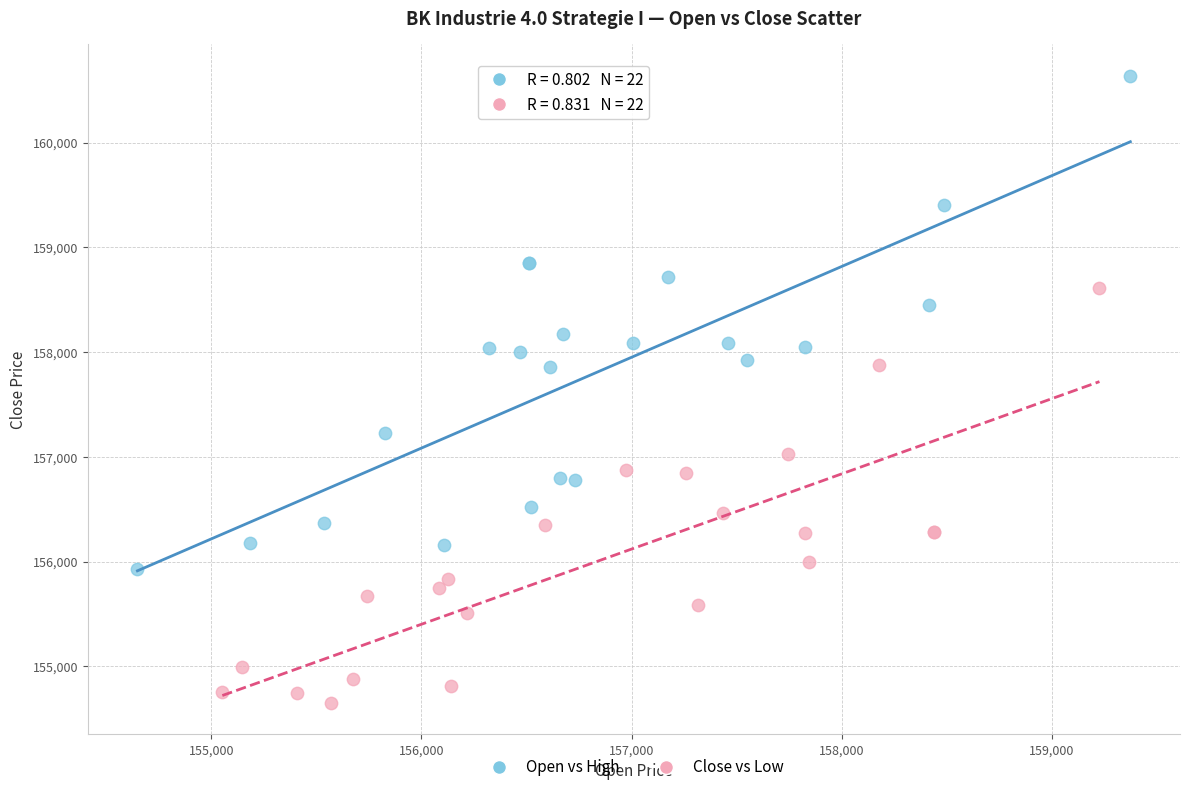

Which series has the widest spread of Y values?

Open vs High